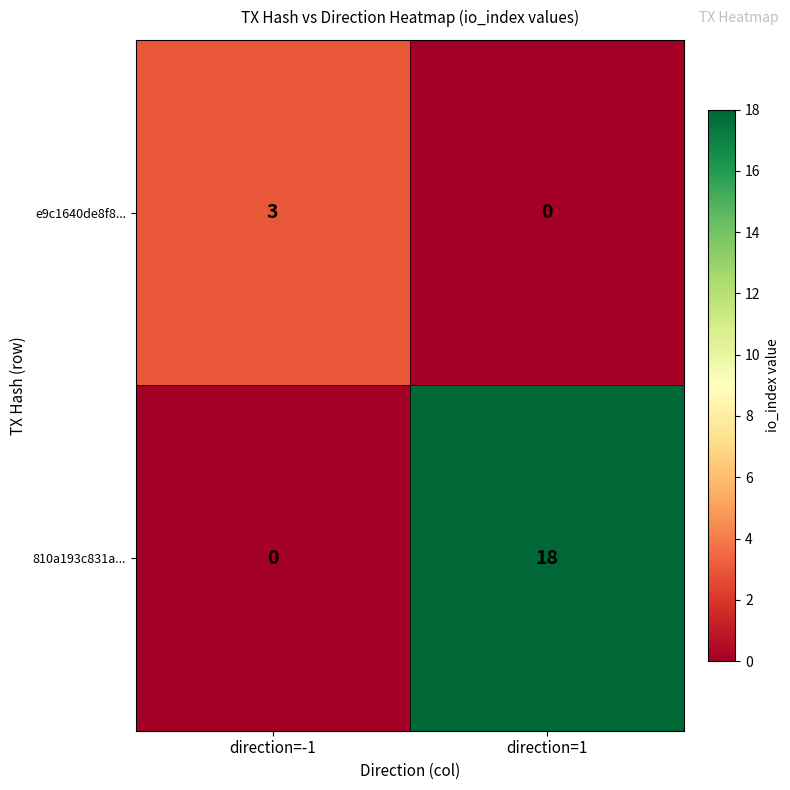

List the series in order of their peak value, lowest first.

e9c1640de8f8..., 810a193c831a...